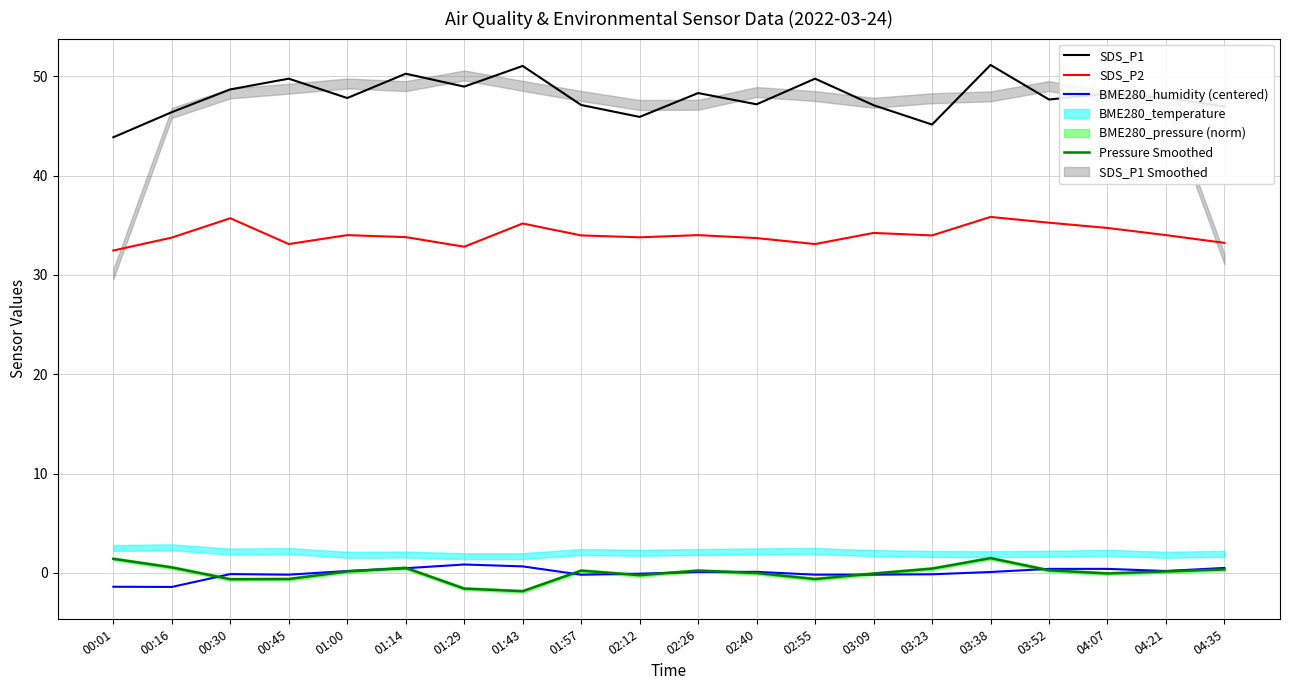

Reading right to left, transcribe all the data shown in this chart.

SDS_P1: 47.0	47.8	48.2	47.6	51.1	45.1	47.1	49.8	47.2	48.3	45.9	47.1	51.0	49.0	50.2	47.8	49.8	48.7	46.4	43.9
SDS_P2: 33.2	34.0	34.7	35.2	35.8	34.0	34.2	33.1	33.7	34.0	33.8	34.0	35.2	32.8	33.8	34.0	33.1	35.7	33.8	32.5
BME280_humidity (centered): 0.5	0.2	0.4	0.4	0.1	-0.1	-0.2	-0.2	0.1	0.1	-0.1	-0.2	0.7	0.8	0.5	0.2	-0.2	-0.1	-1.4	-1.4
Pressure Smoothed: 0.3	0.1	-0.1	0.3	1.5	0.4	-0.1	-0.6	-0.0	0.2	-0.2	0.2	-1.8	-1.6	0.5	0.1	-0.6	-0.6	0.6	1.4